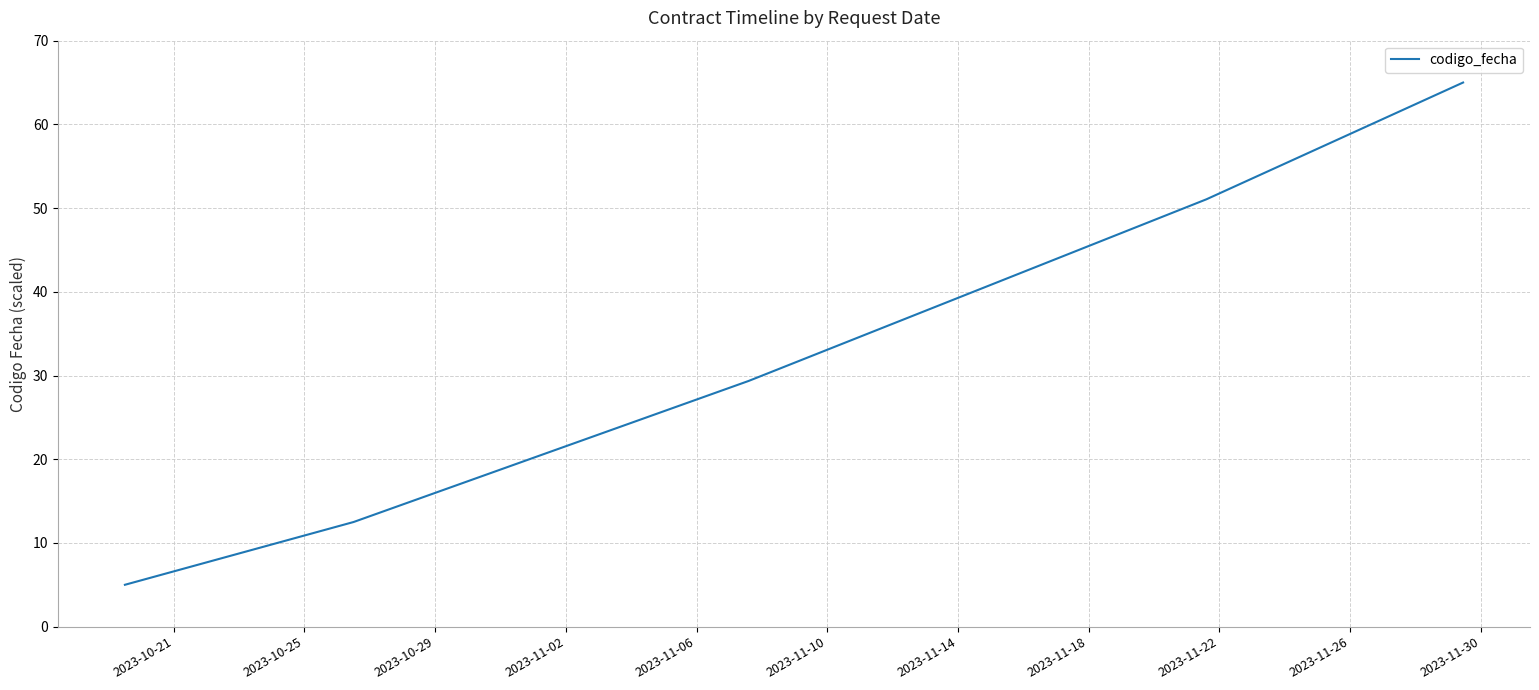

What is the minimum value shown in the chart?

5.0